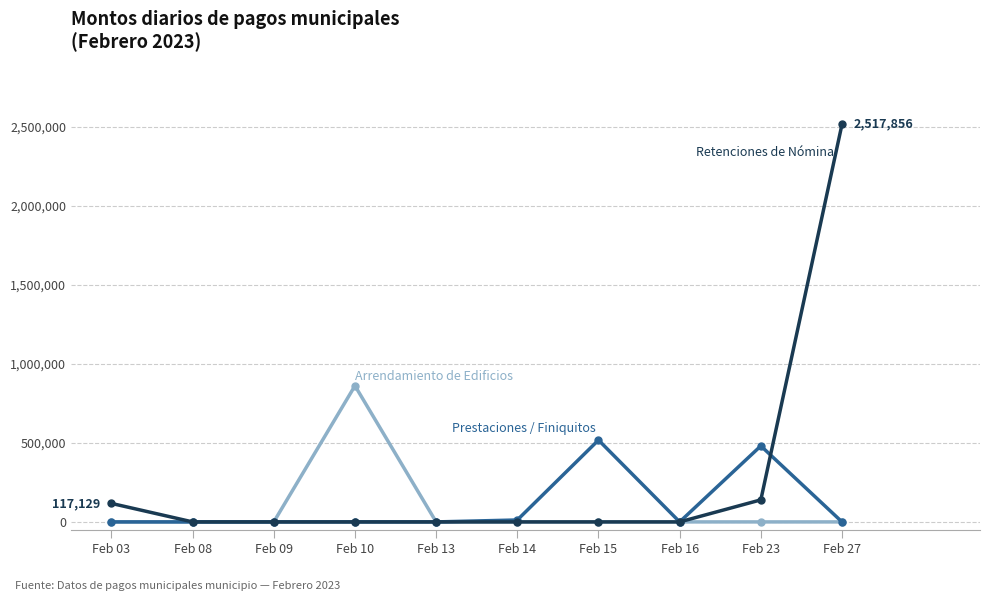

Does the chart display data point markers on the line(s)?

Yes